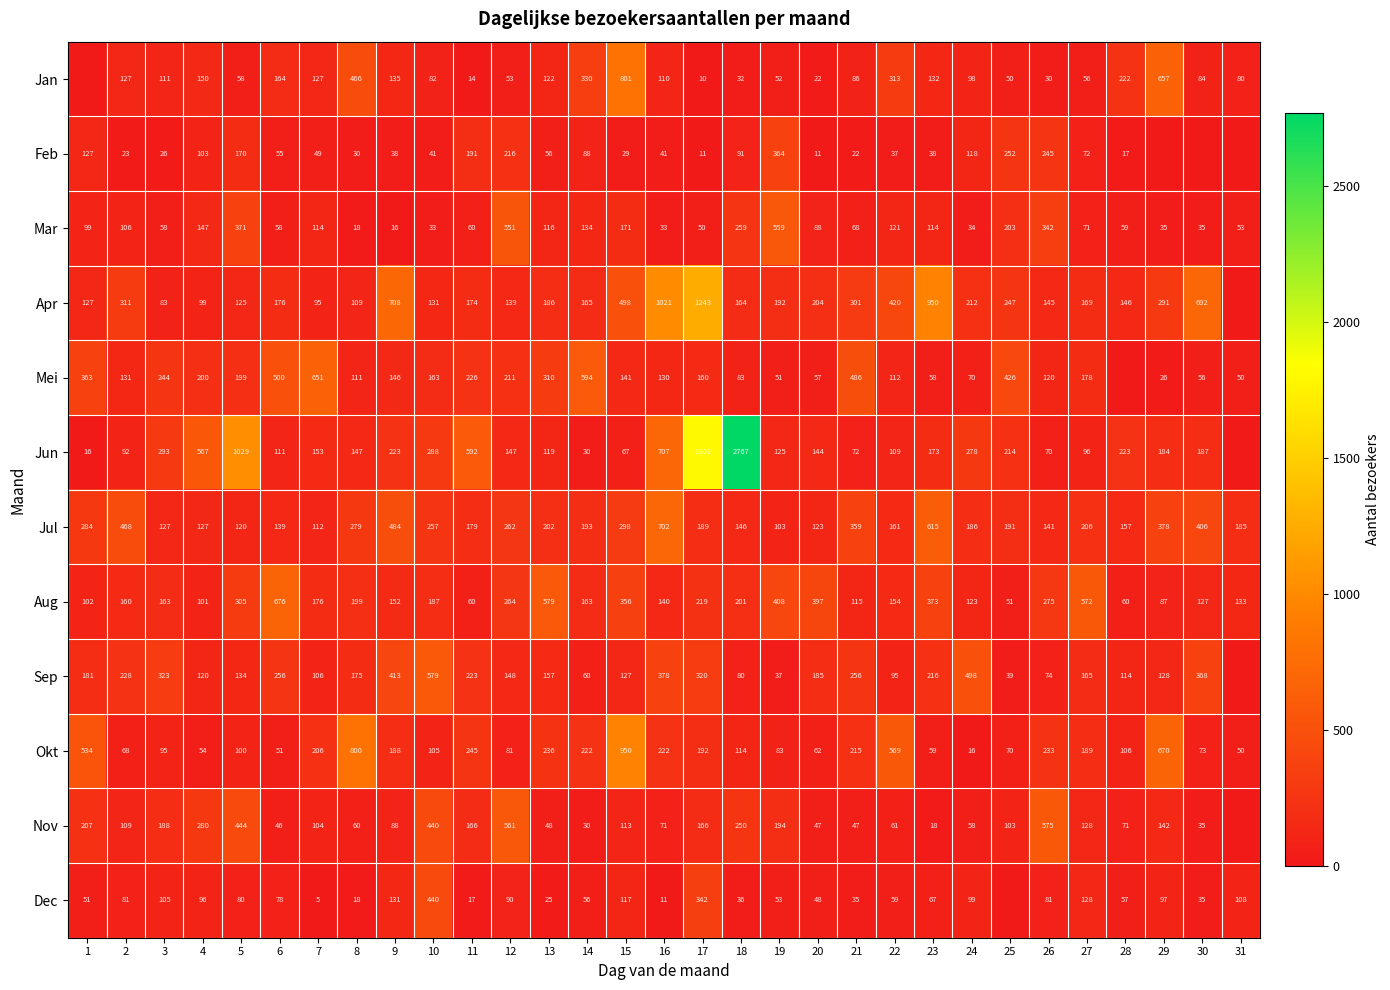

At 9, list the series in order from smallest to largest.

Mar, Feb, Nov, Dec, Jan, Mei, Aug, Okt, Jun, Sep, Jul, Apr